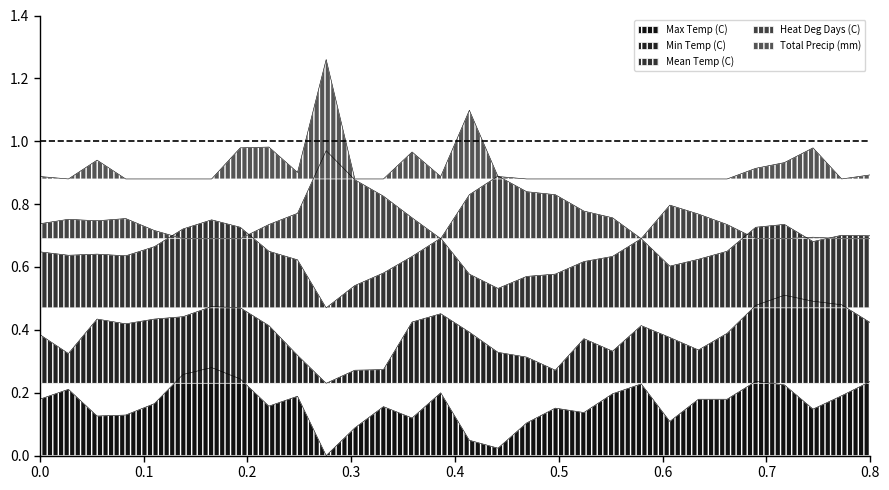

Where is Heat Deg Days (C) nearest to the value 0?

2012-06-06